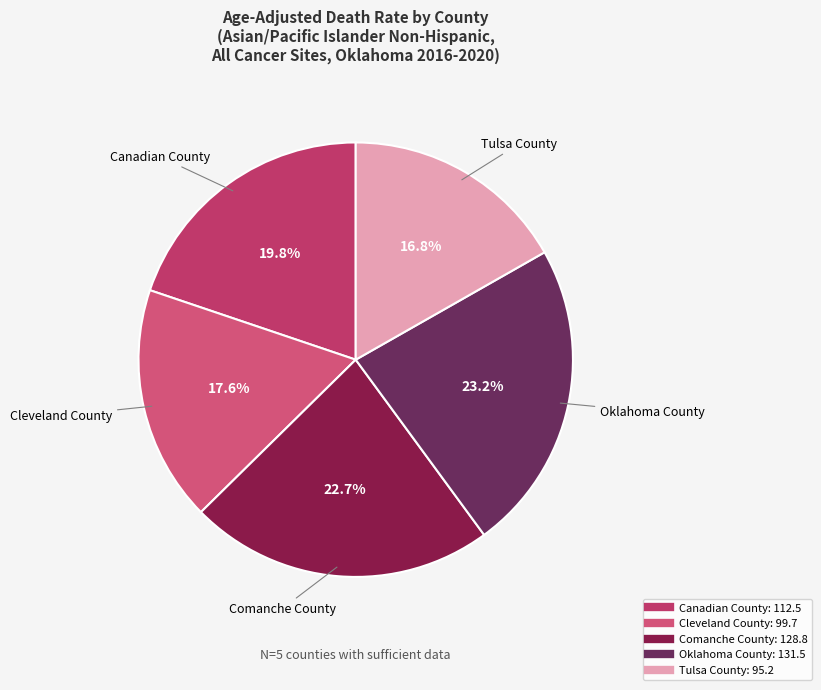

To the nearest percent, what is the difference between the Comanche County and Canadian County slice percentages?

3%